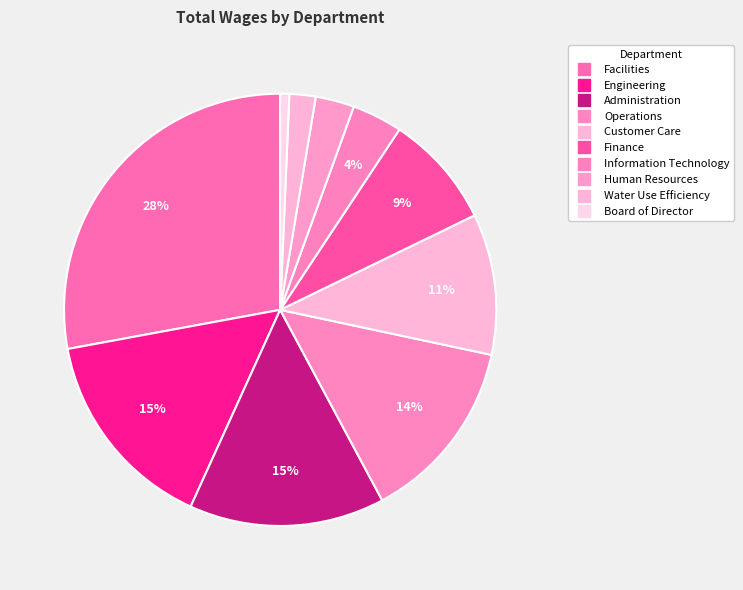

Is Facilities the majority of the pie?

No